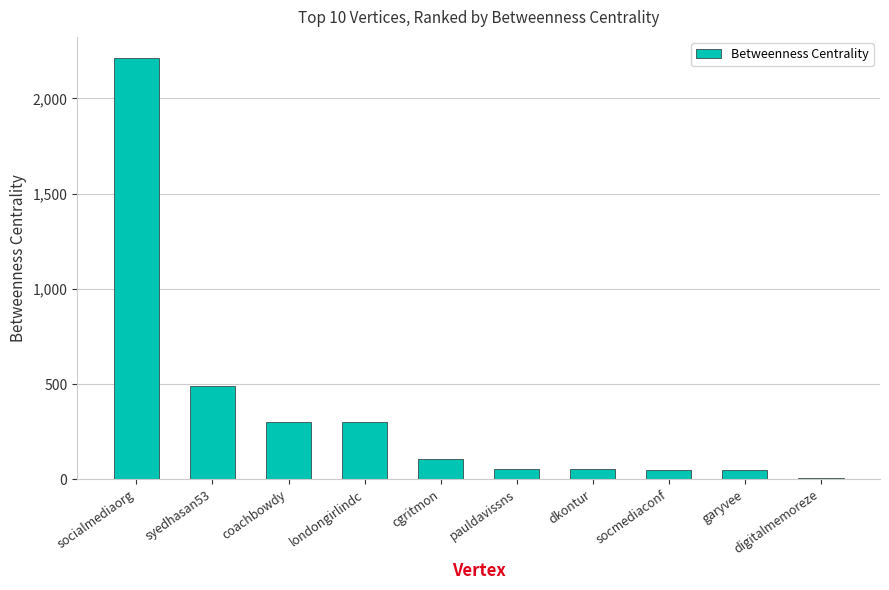

The value at pauldavissns is 55.4. True or false?

True